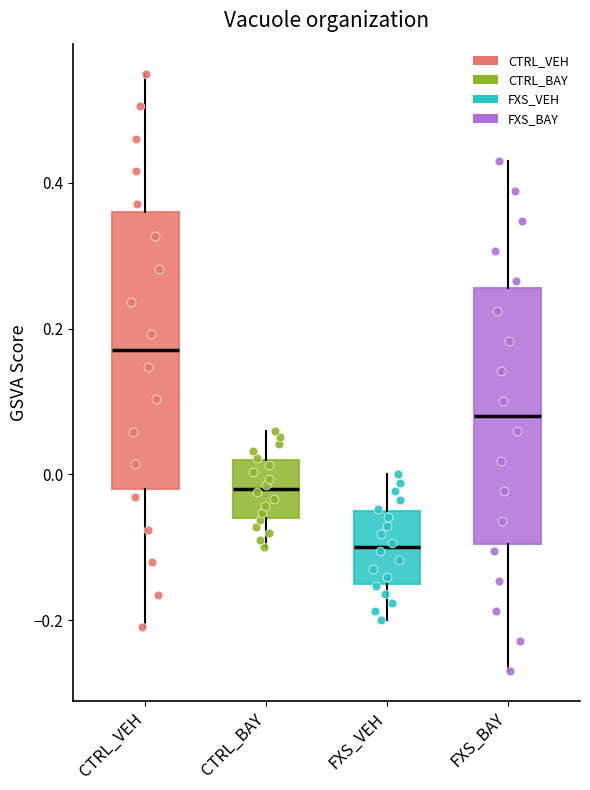

Reading left to right, read every box against the y-axis: the position of its median line, the range the box covers, and the ends of its whiskers. The values are not printed on the chart, so give them approximately, as read against the axis.

CTRL_VEH: median 0.18, box -0.02 to 0.36, whiskers -0.20 to 0.56
CTRL_BAY: median -0.02, box -0.06 to 0.02, whiskers -0.10 to 0.06
FXS_VEH: median -0.10, box -0.14 to -0.04, whiskers -0.20 to 0.00
FXS_BAY: median 0.08, box -0.10 to 0.26, whiskers -0.26 to 0.44